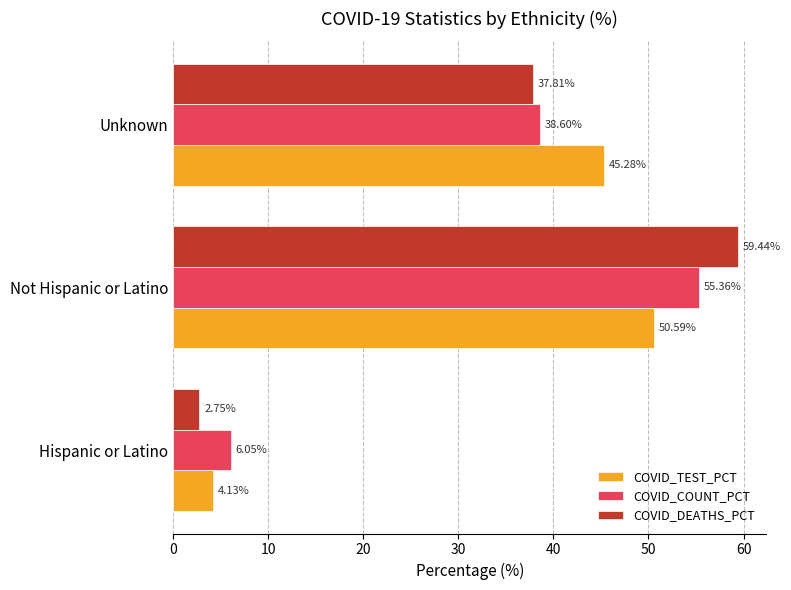

At which category does the chart reach its peak across all series?

Not Hispanic or Latino